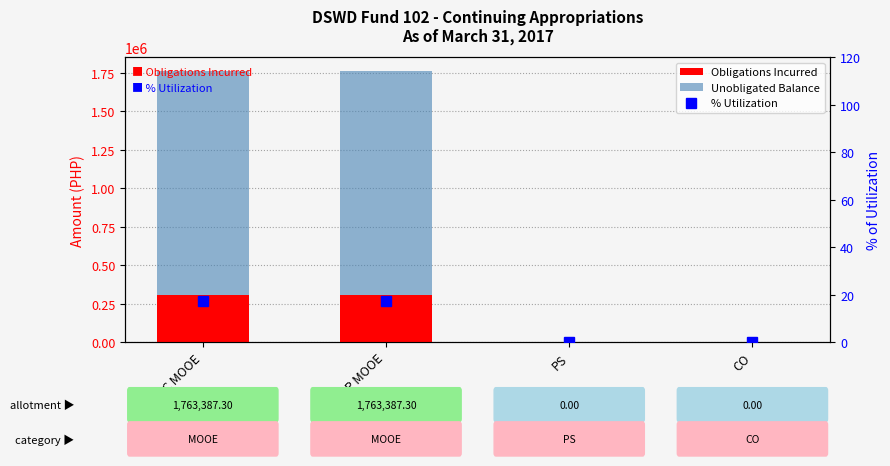

At which category is the sum across all series the highest?

MCC MOOE